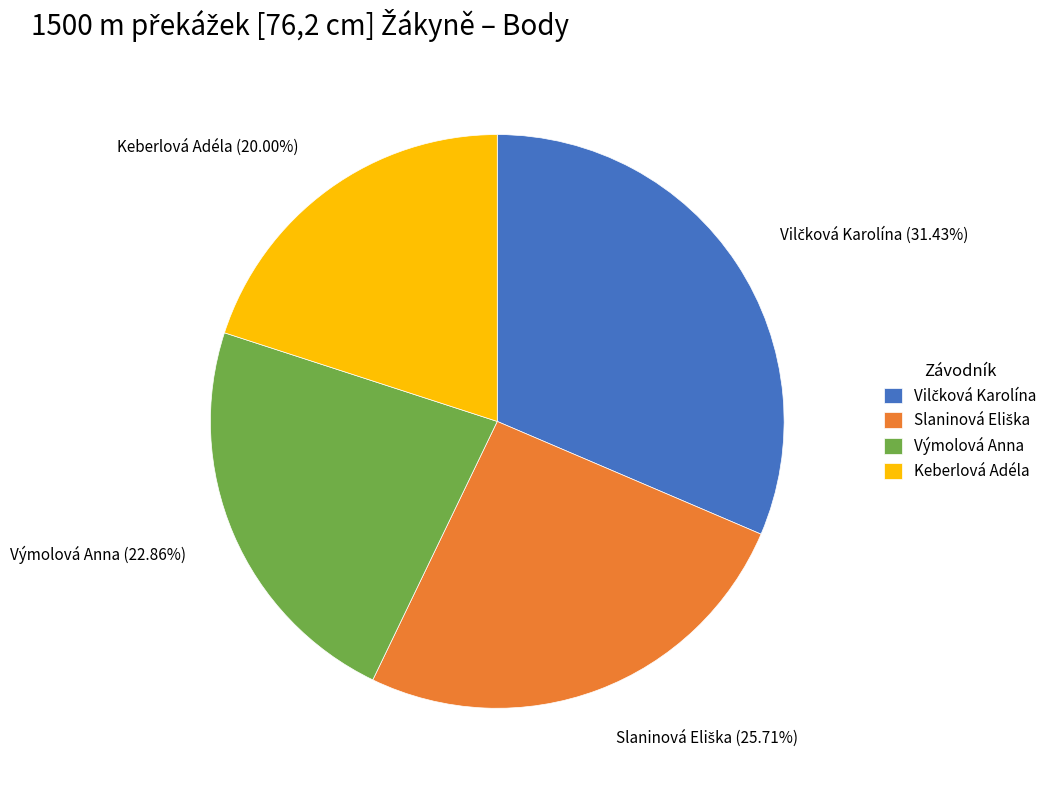

How many segments does this pie chart have?

4